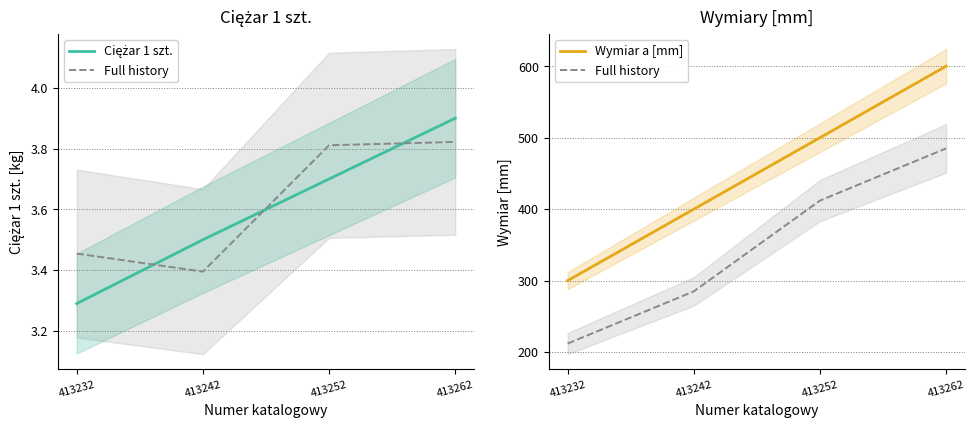

Read the Ciężar 1 szt. value at 413242.

3.5